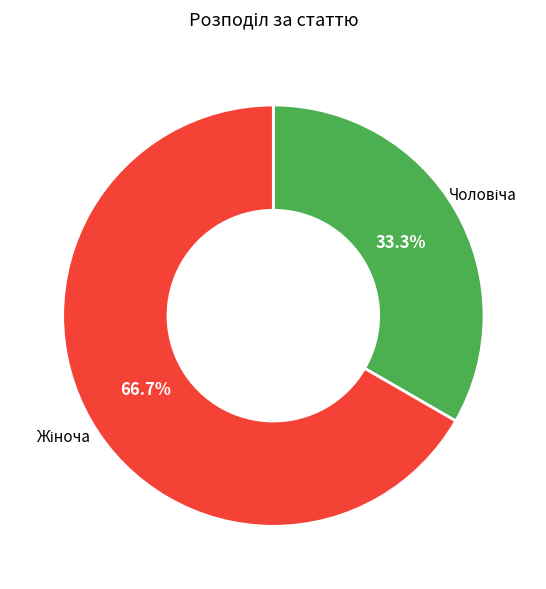

Does any single category account for the majority?

Yes